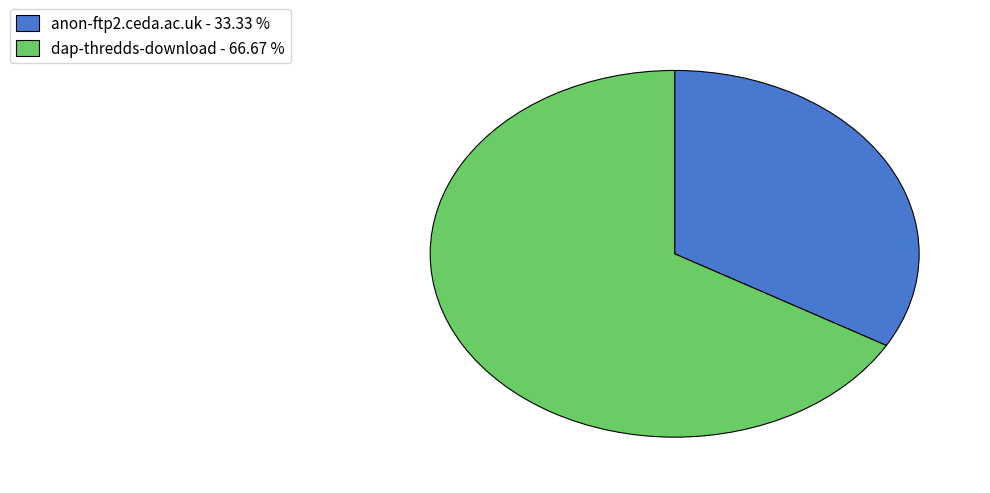

Between dap-thredds-download - 66.67 % and anon-ftp2.ceda.ac.uk - 33.33 %, which is larger?

dap-thredds-download - 66.67 %